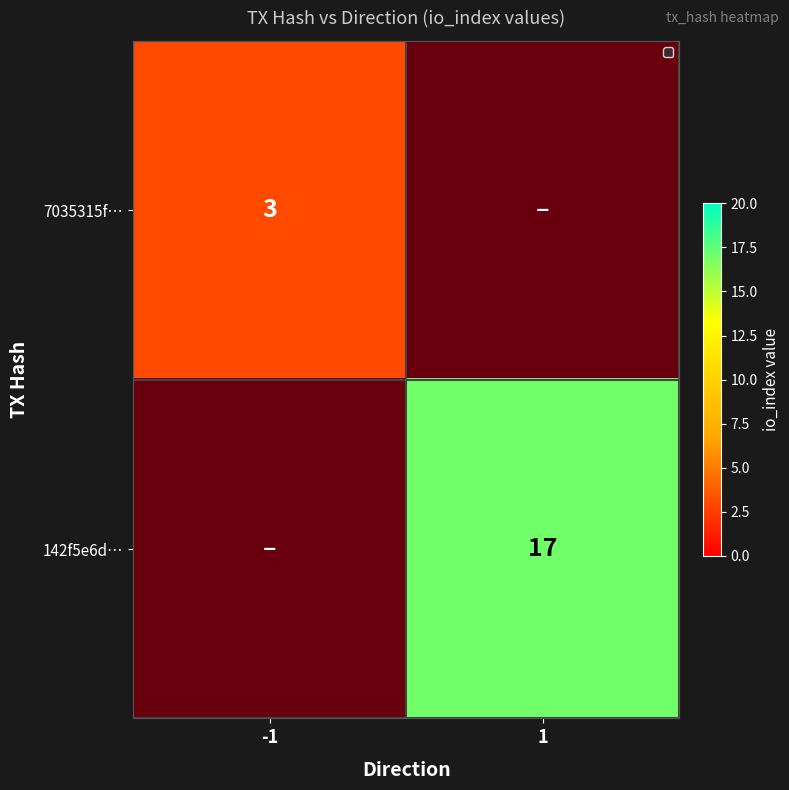

Count the number of categories in the chart.

2